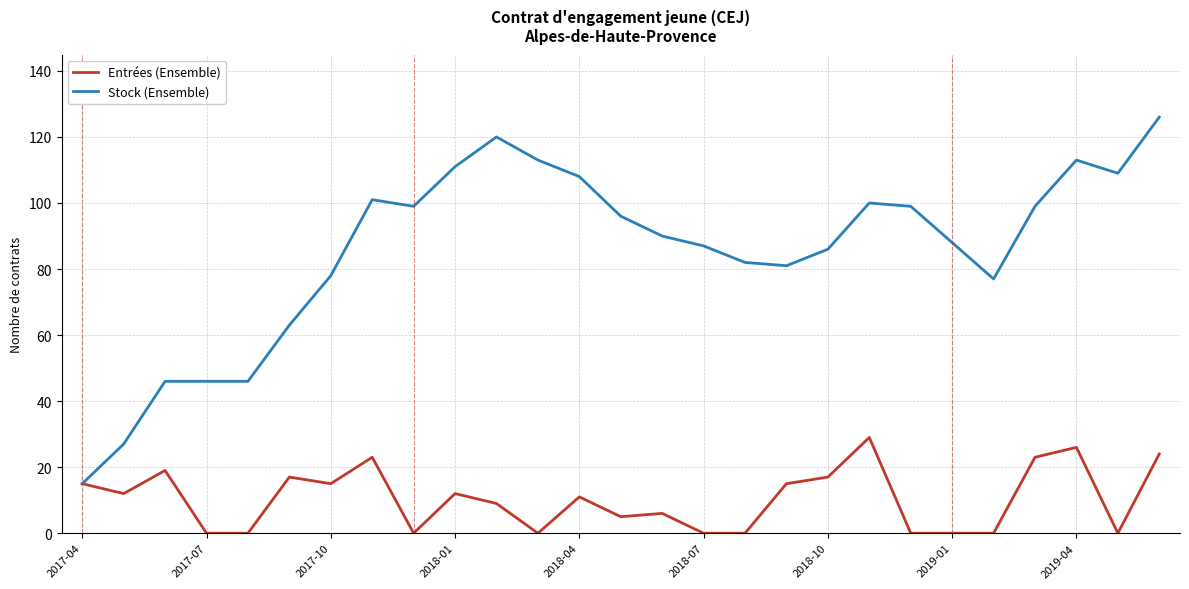

What is the greatest value displayed?

126